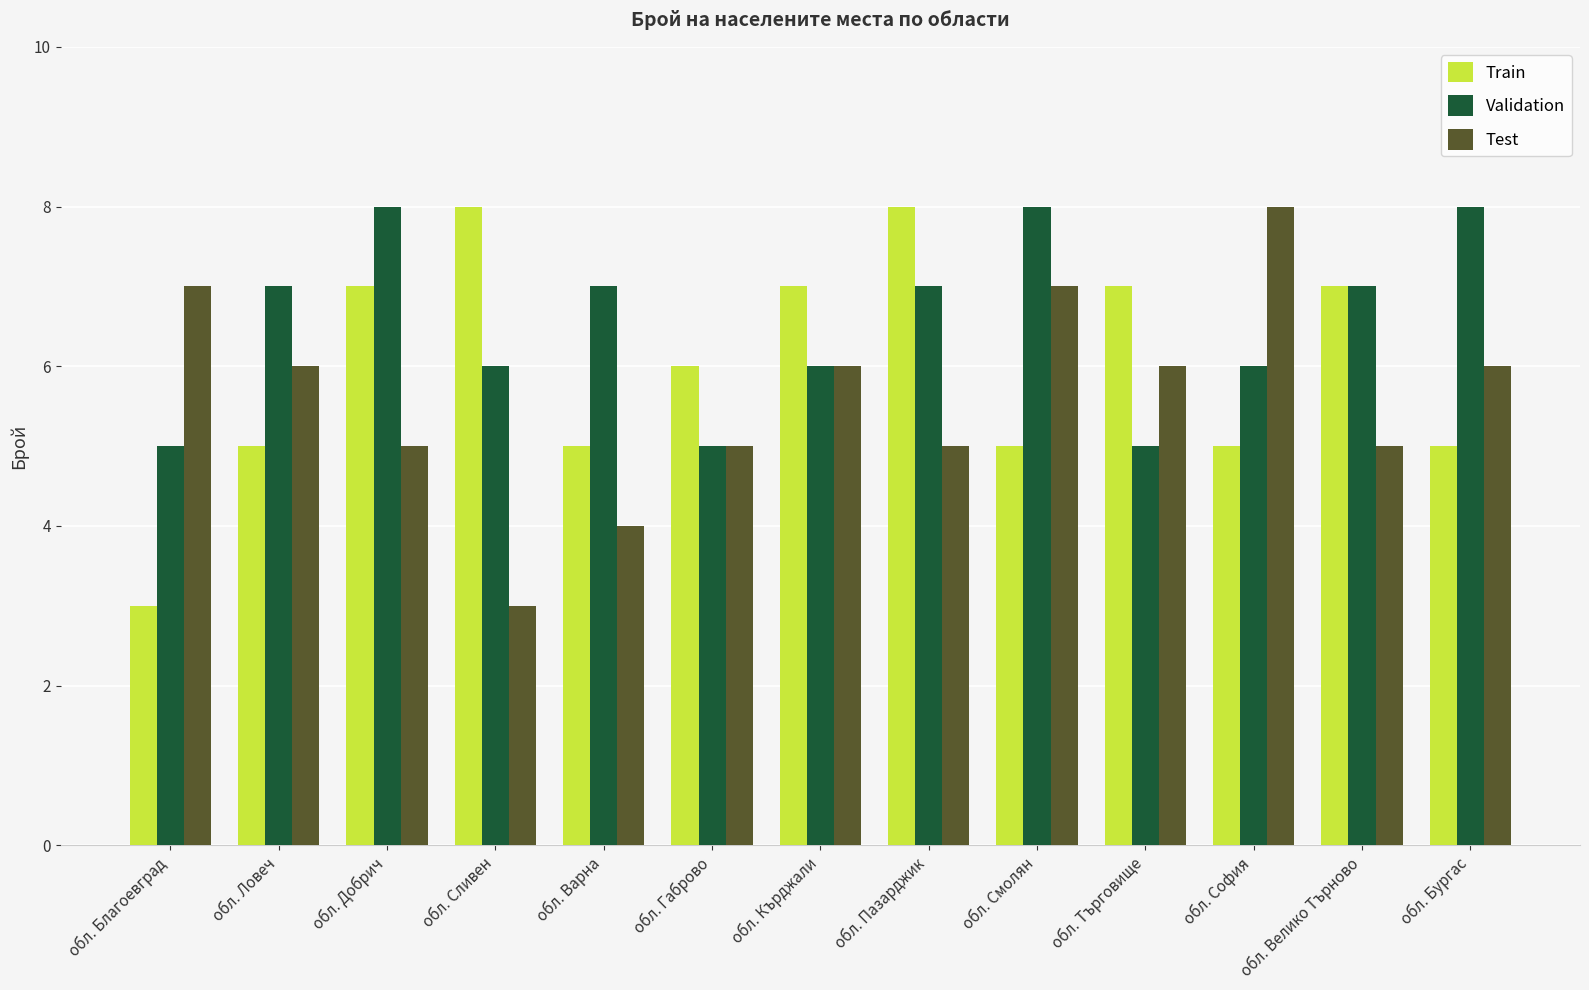

How many groups of bars are there?

13